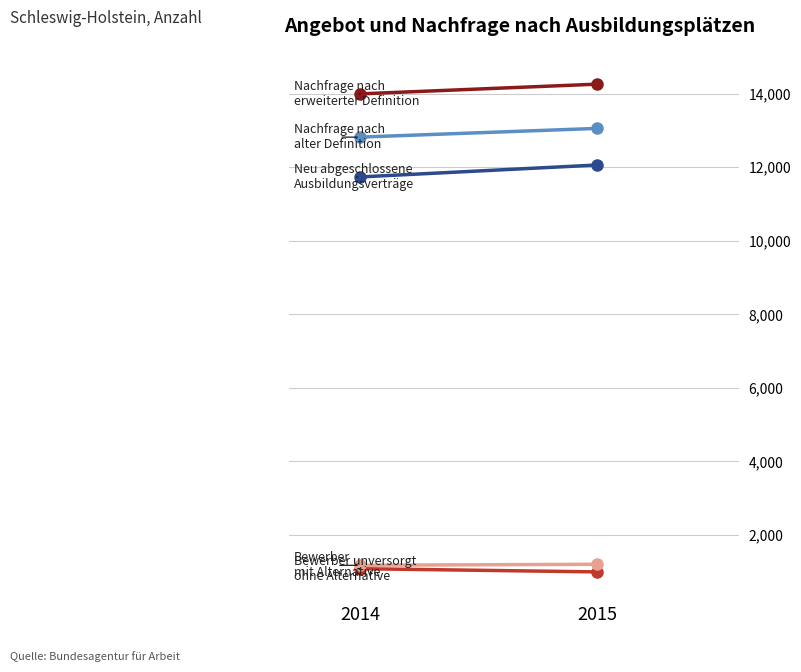

Reading left to right, transcribe all the data shown in this chart.

Neu abgeschlossene Ausbildungsverträge: 2014=11736	2015=12060
Bewerber unversorgt ohne Alternative: 2014=1083	2015=996
Nachfrage nach alter Definition: 2014=12819	2015=13056
Bewerber mit Alternative: 2014=1176	2015=1203
Nachfrage nach erweiterter Definition: 2014=13995	2015=14259